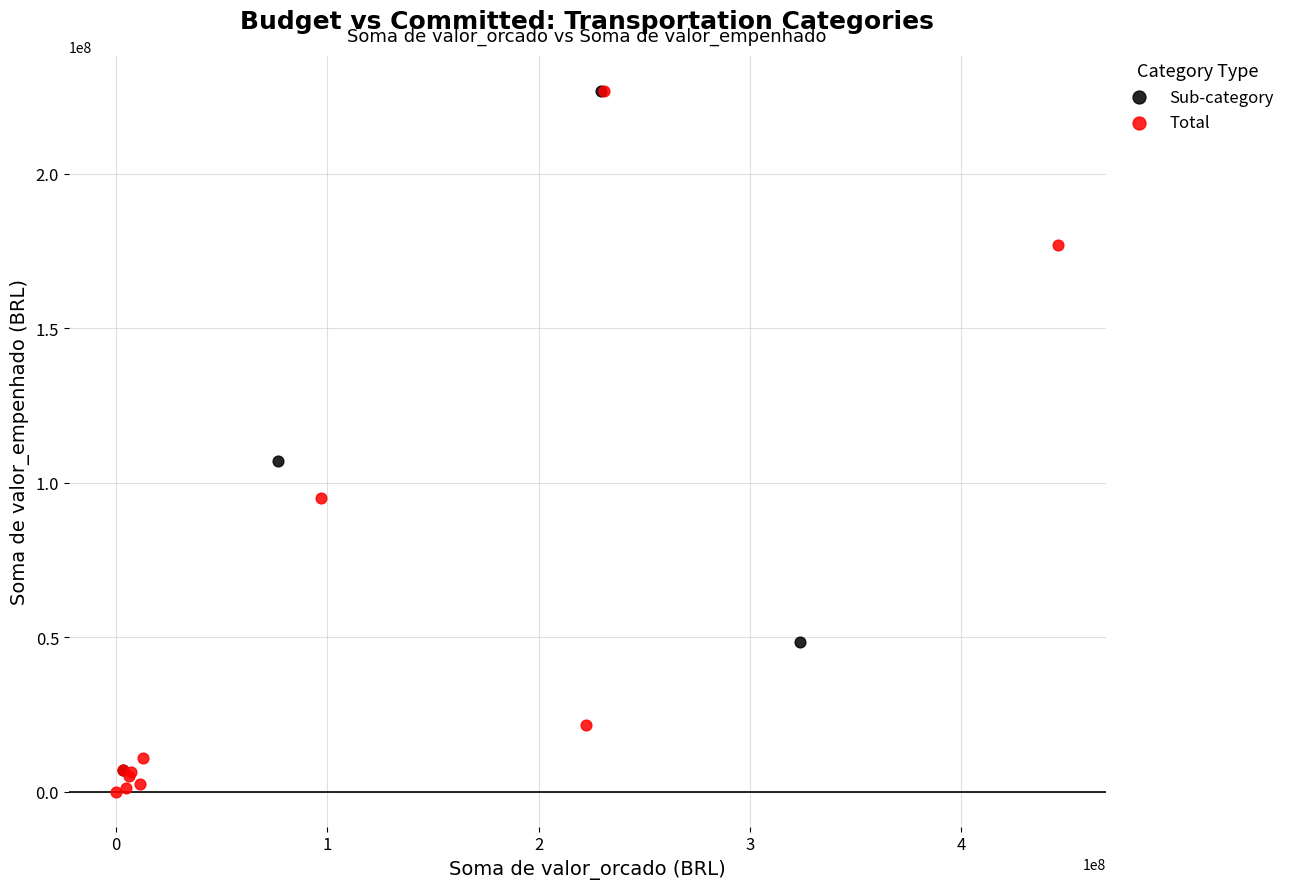

Which series has the largest Y range (max minus min)?

Total